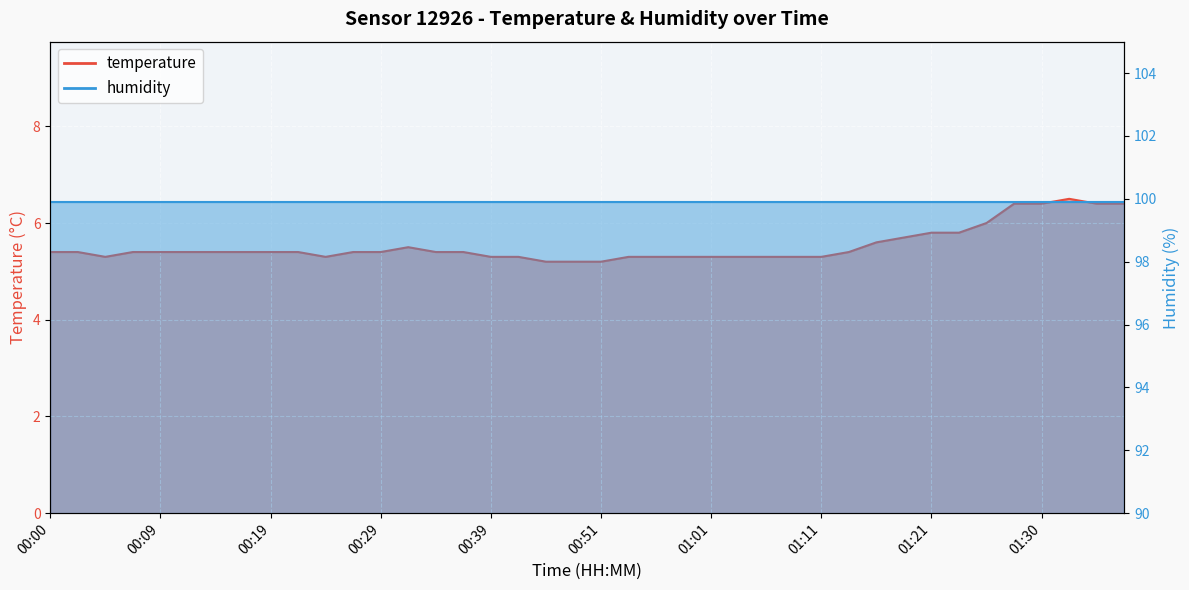

What is the difference between the maximum and minimum values?

1.3